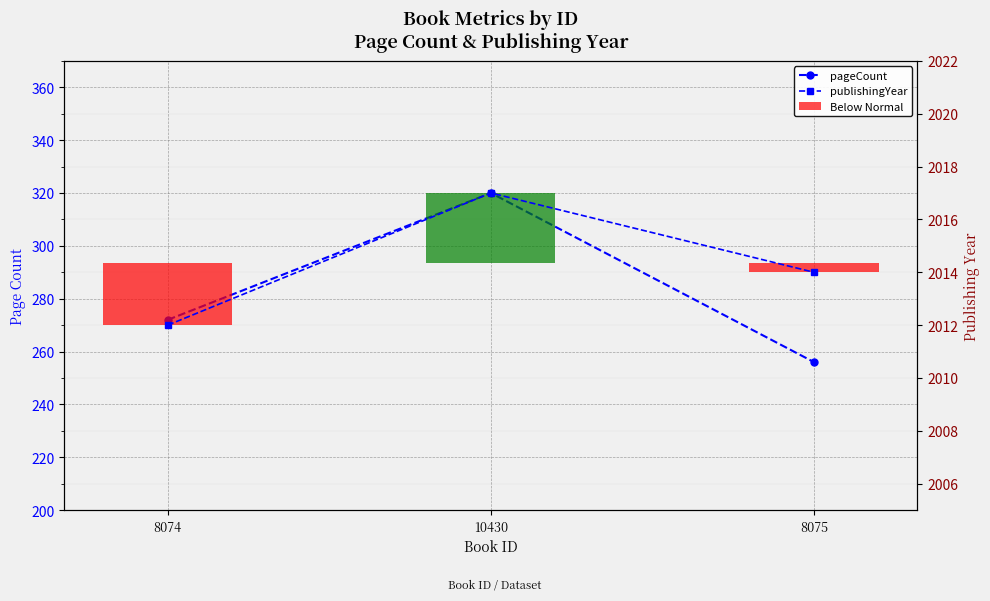

Is it true that publishingYear equals 998 at 8074?

False